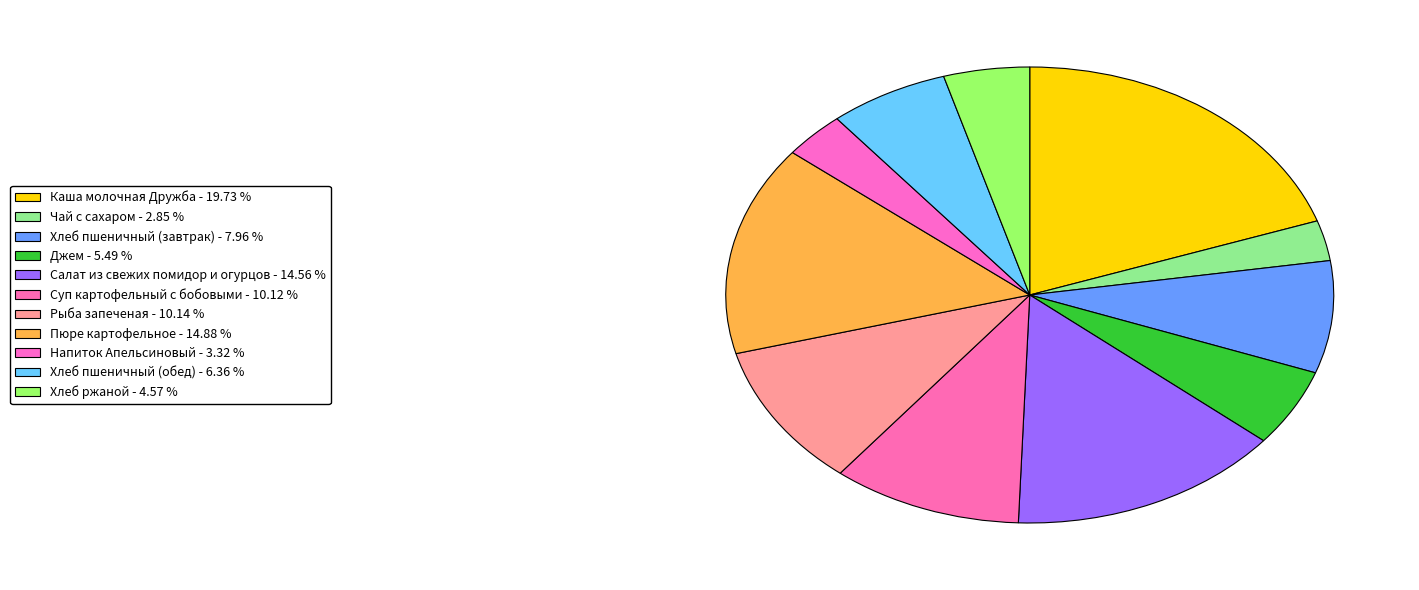

How many slices are in this pie chart?

11